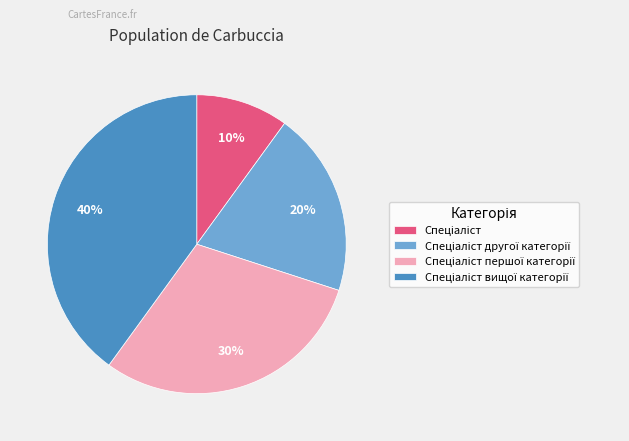

Is there a majority slice in this chart?

No